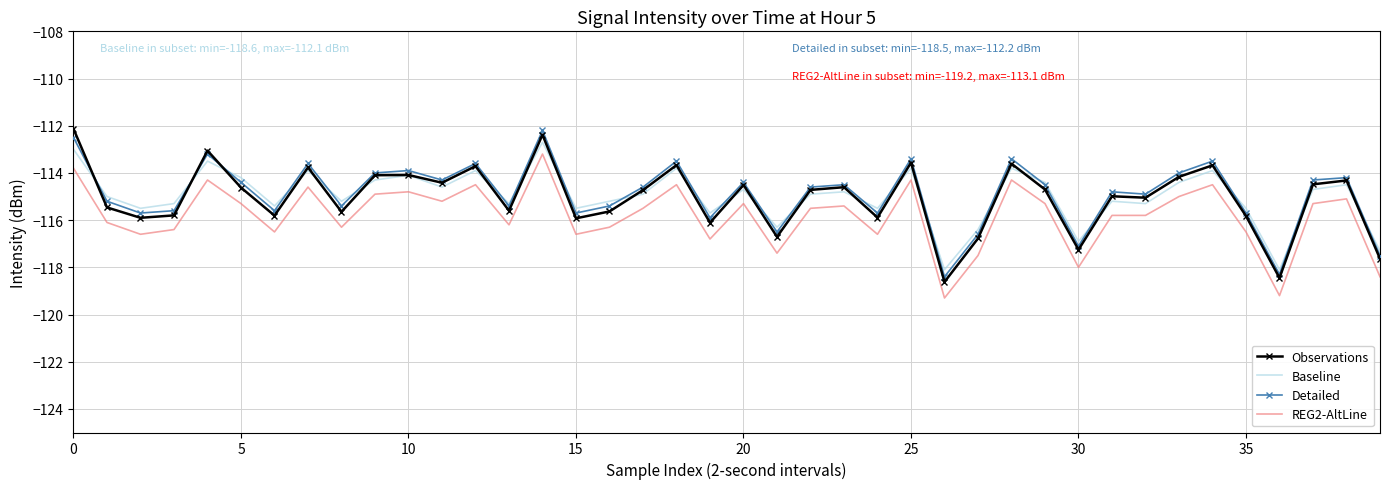

What is the maximum value for Observations?

-112.1